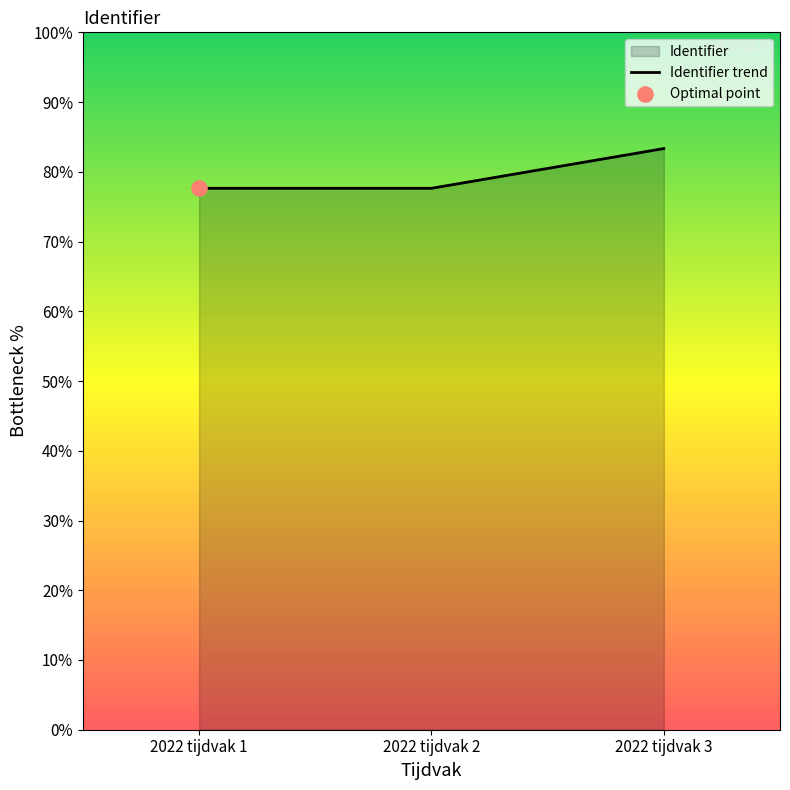

What is the change in value from 2022 tijdvak 1 to 2022 tijdvak 3?

+5.7